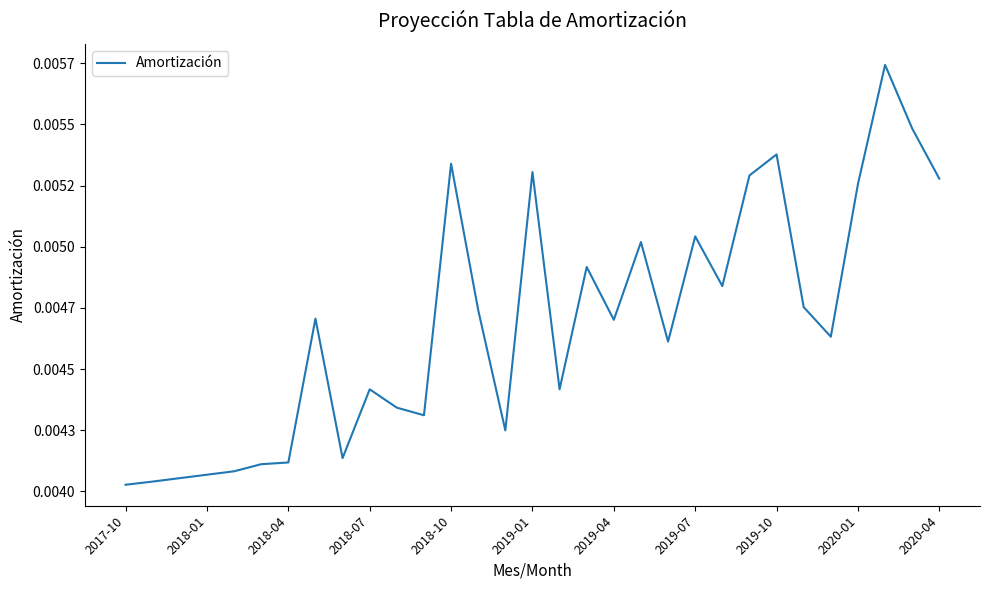

Does the chart have visible grid lines?

No